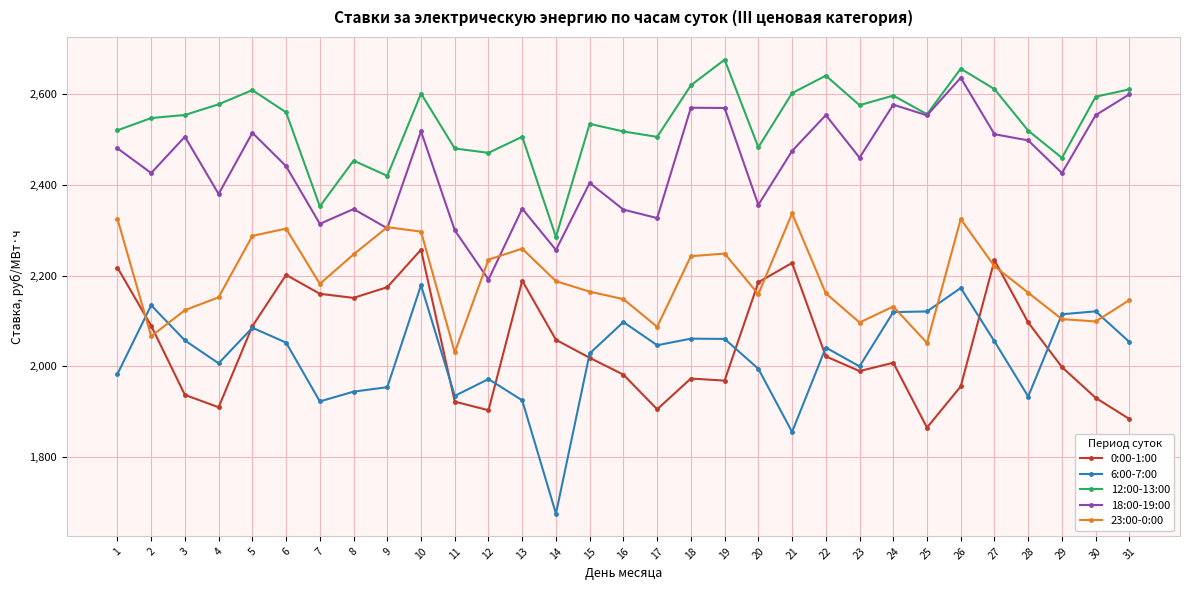

Where does the 18:00-19:00 series first go above 2460?

1